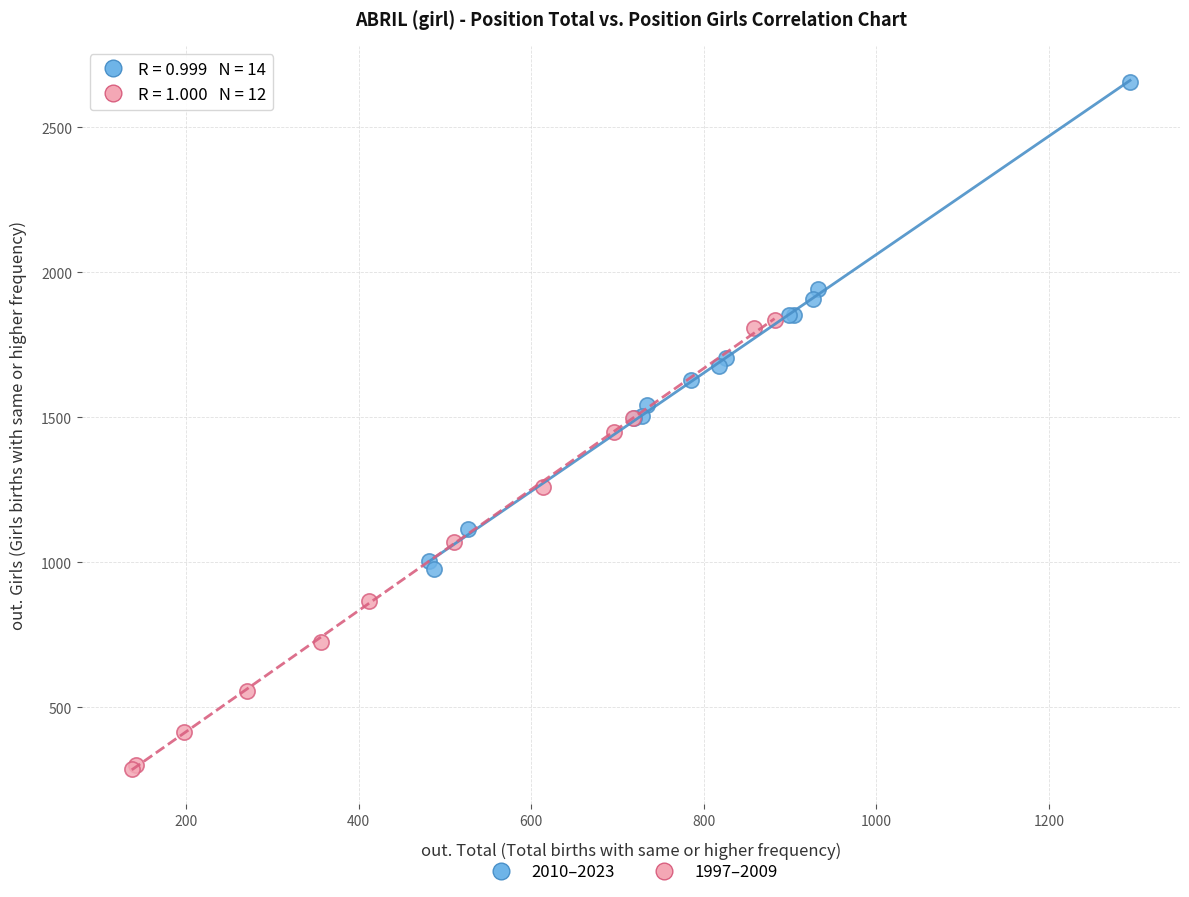

Which series contains the lowest Y value?

1997–2009